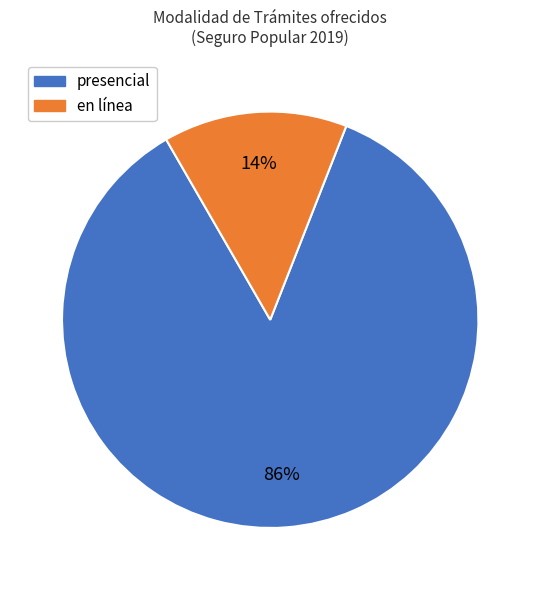

How many segments does this pie chart have?

2